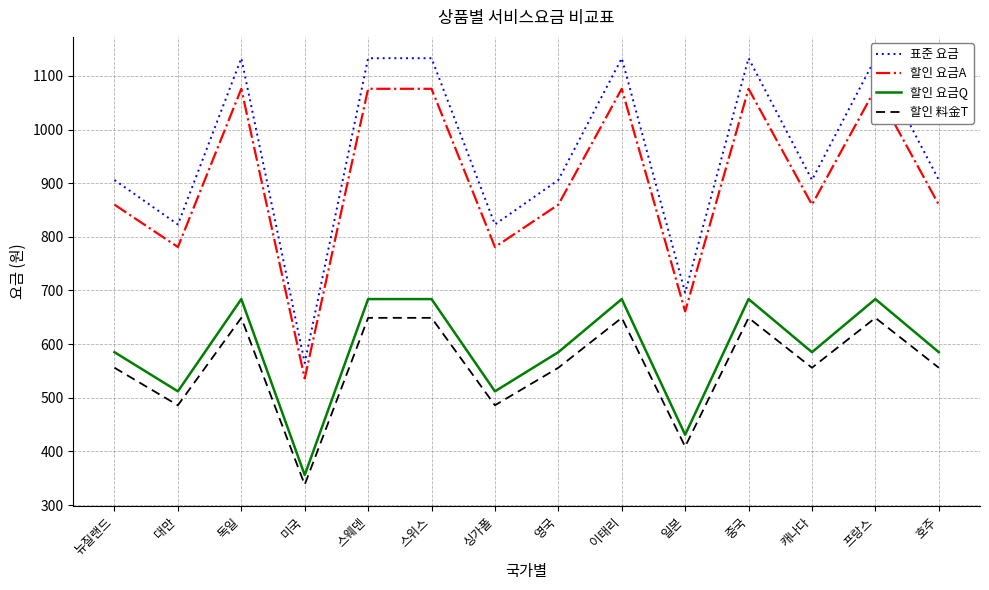

Which category has the lowest value in the 할인 料金T series?

미국